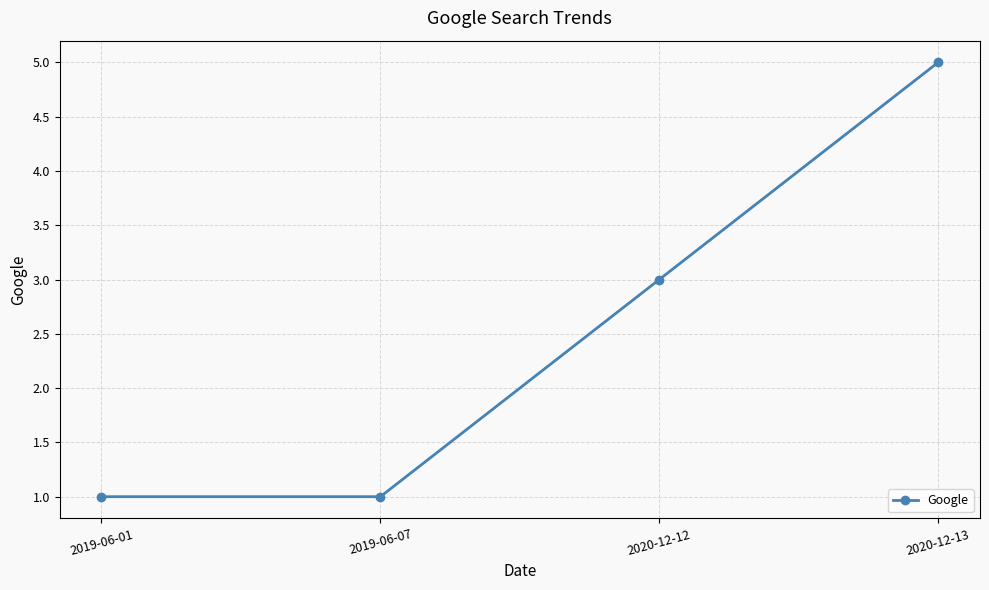

Which label corresponds to the largest value in the chart?

2020-12-13